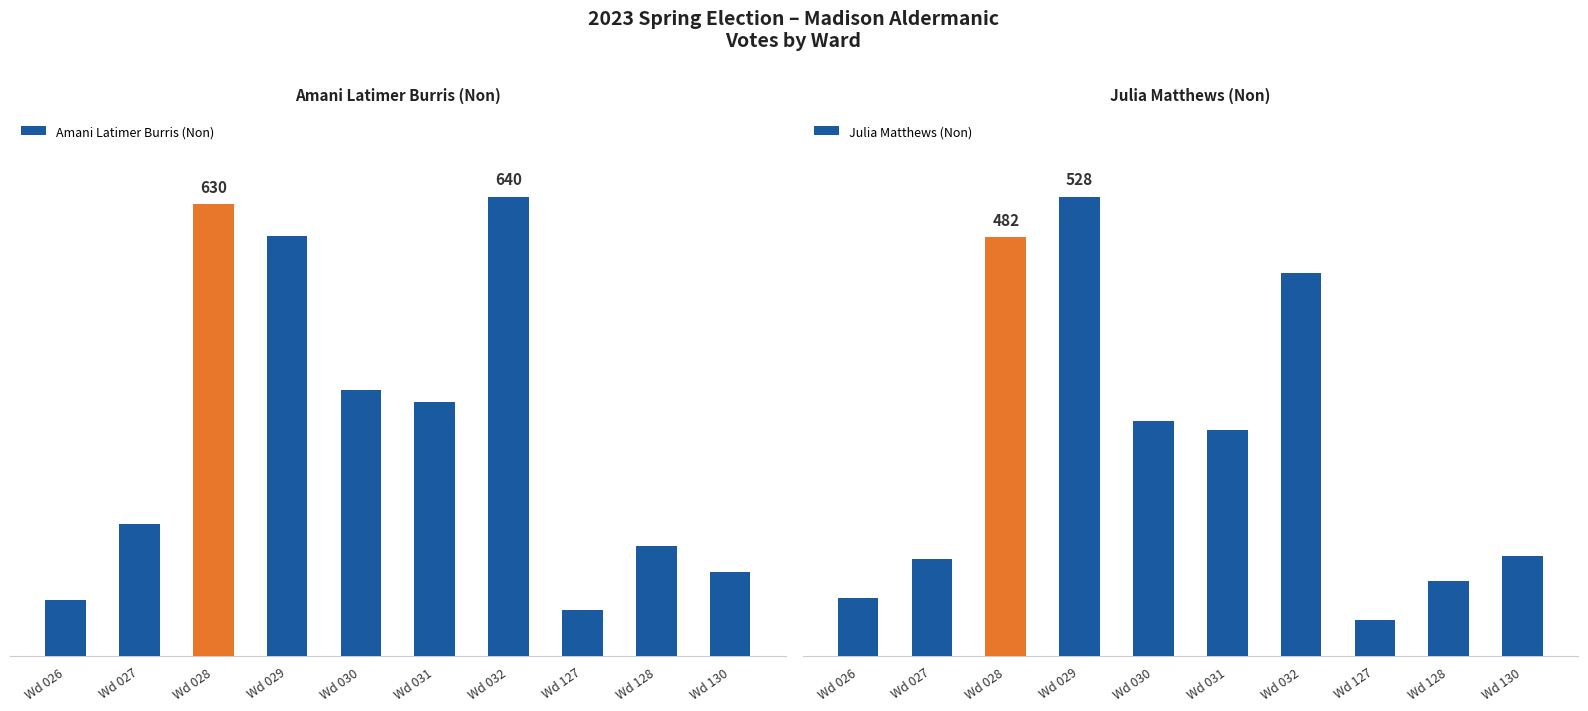

What is the maximum value shown in the chart?

640